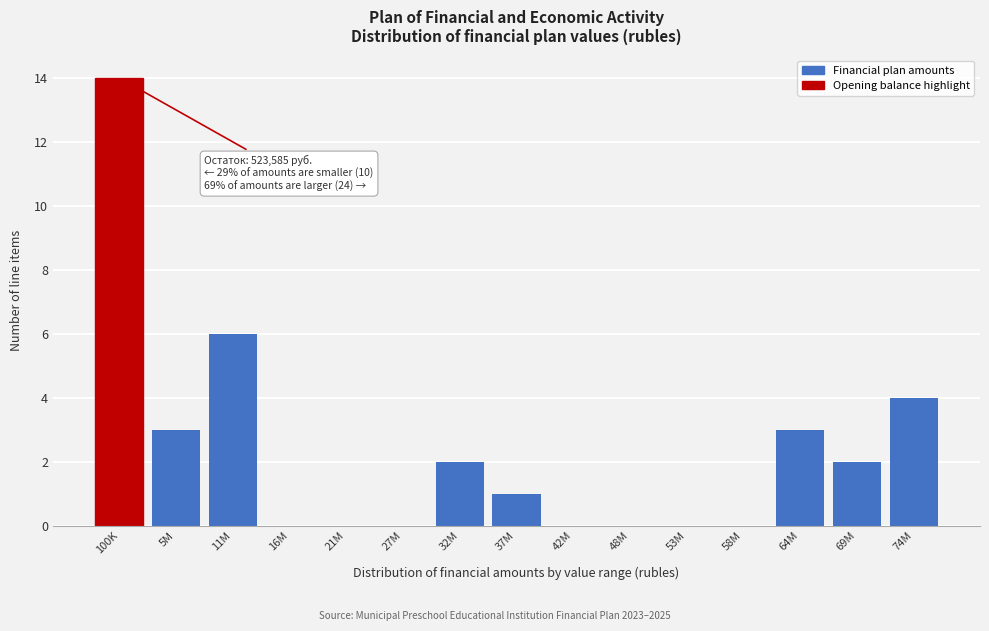

Reading right to left, list all the values displayed in this chart.

74M=4	69M=2	64M=3	58M=0	53M=0	48M=0	42M=0	37M=1	32M=2	27M=0	21M=0	16M=0	11M=6	5M=3	100K=14